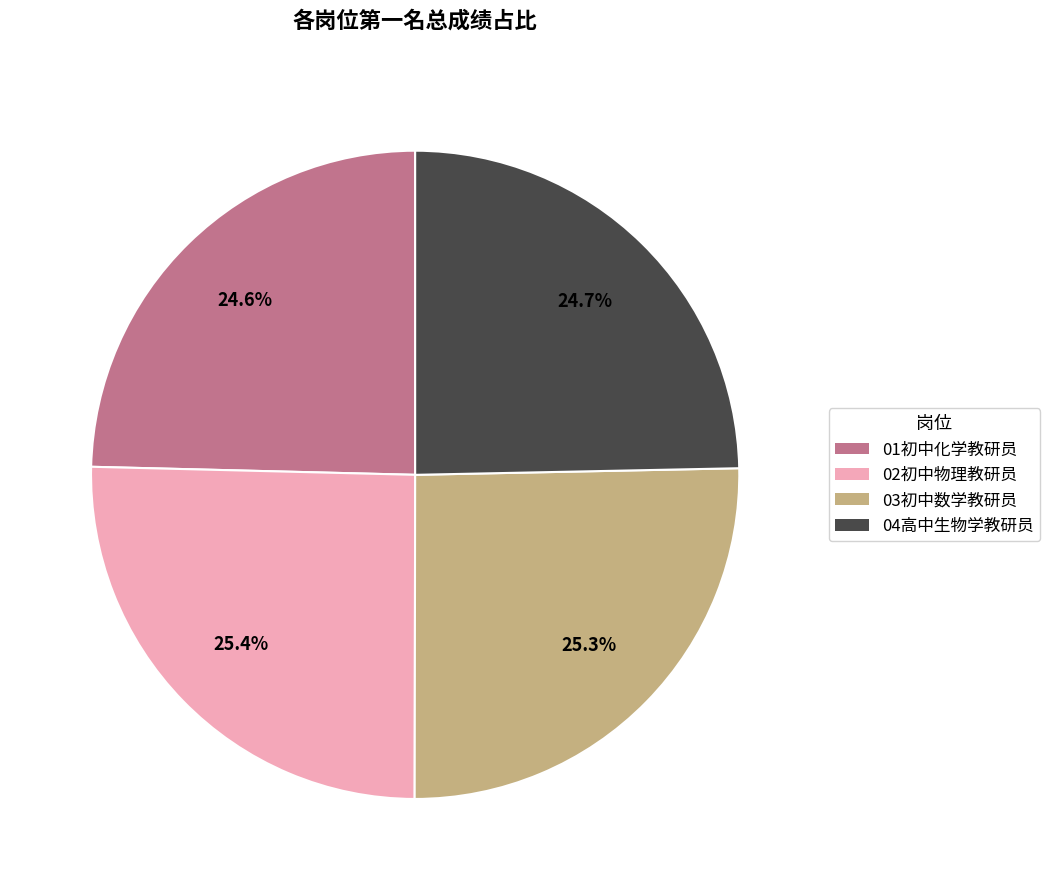

Does any single category account for the majority?

No